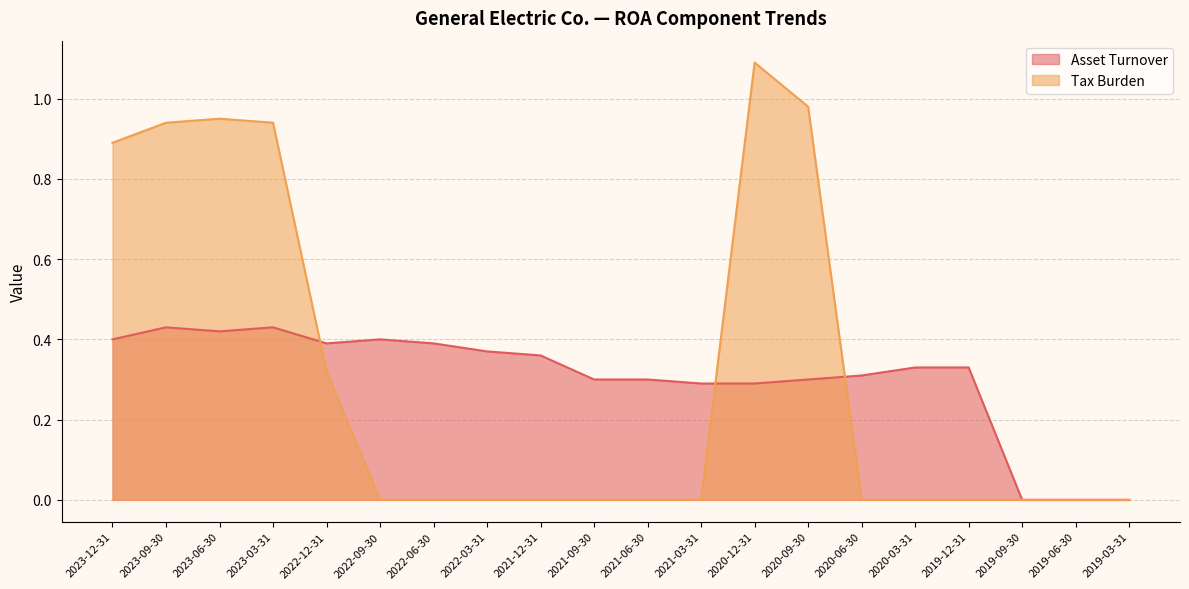

Count the number of categories in the chart.

20